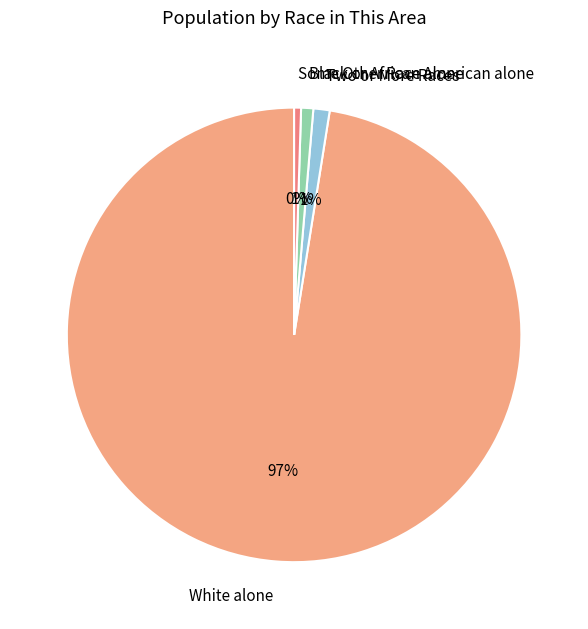

To the nearest percent, what is the difference between the Two or More Races and Some Other Race alone slice percentages?

1%